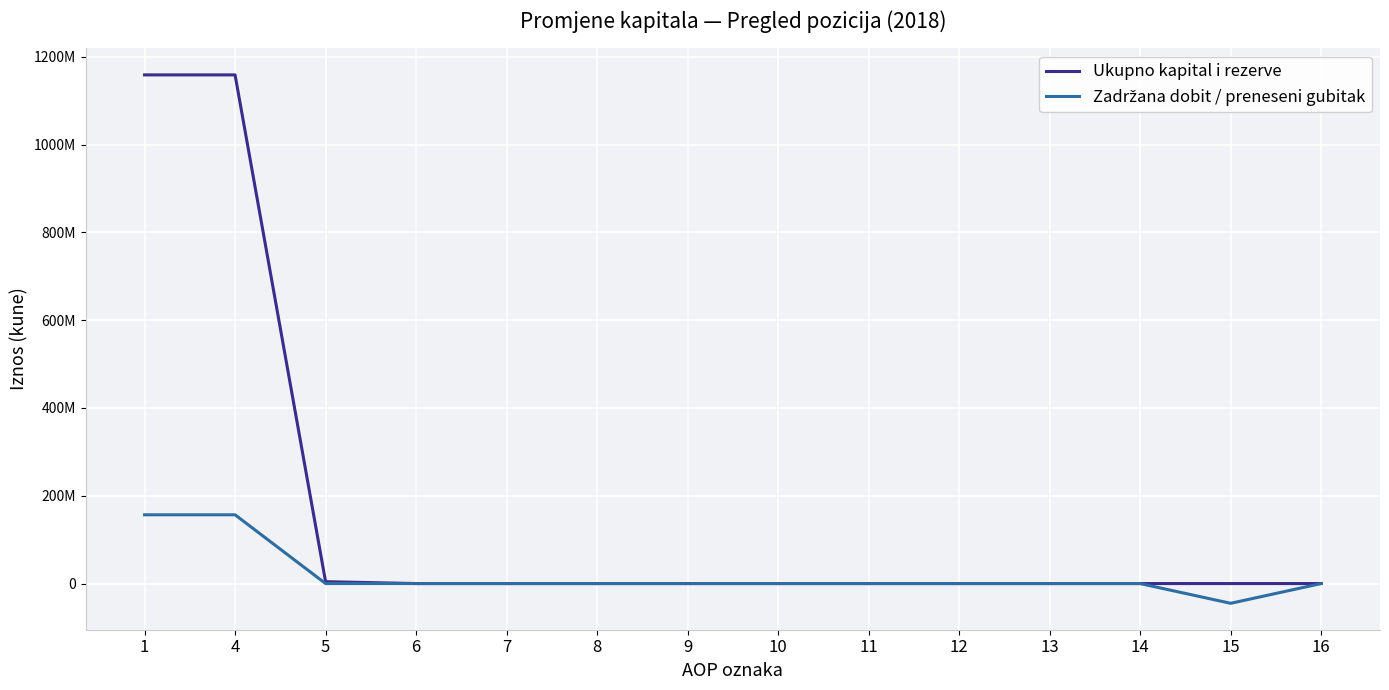

True or false: Ukupno kapital i rezerve and Zadržana dobit / preneseni gubitak intersect in this chart.

False